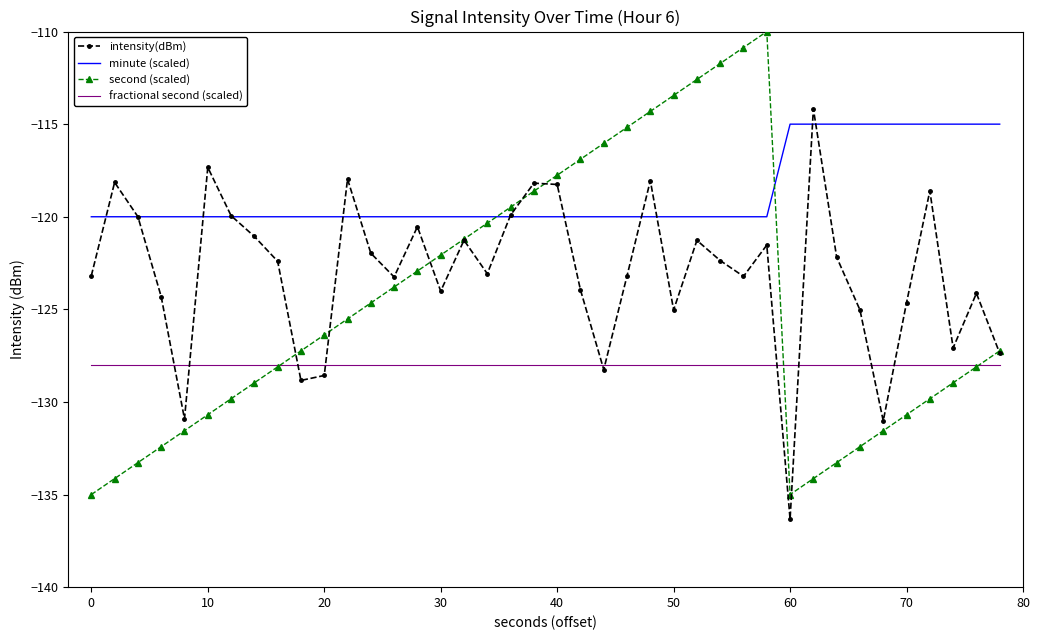

What is the highest value of the intensity(dBm) series?

-114.2